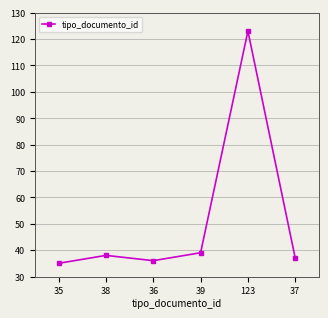

Which has a higher value, 36 or 39?

39